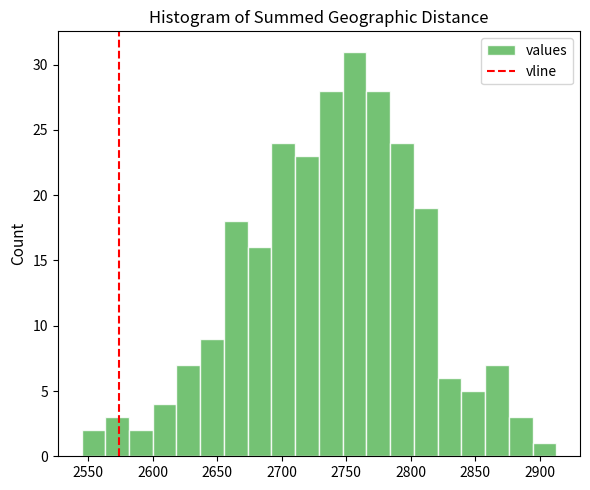

Read against the x-axis, roughly where is the centre of the tallest bar?

2755